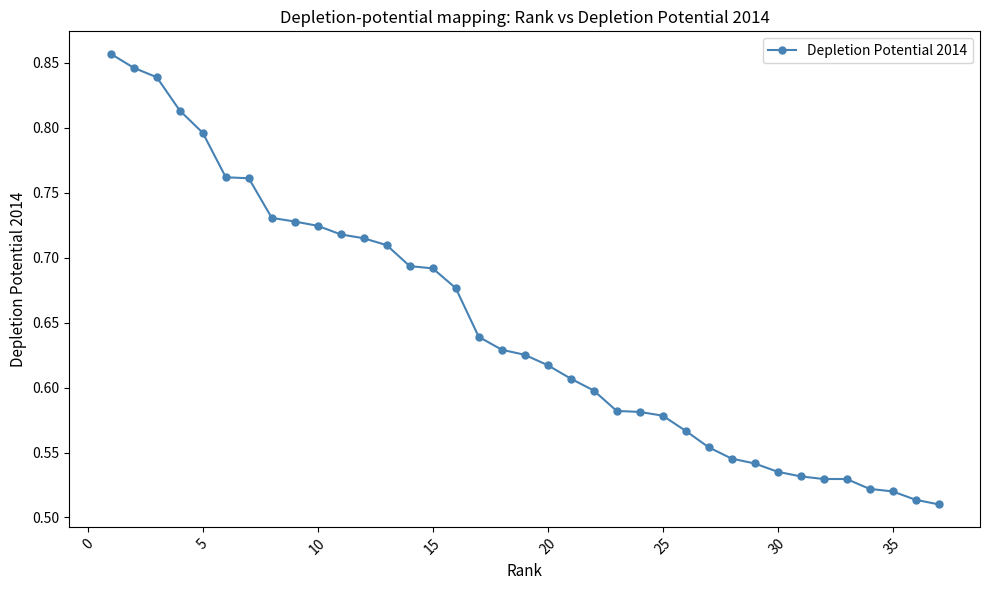

How many values are between 0 and 1?

37